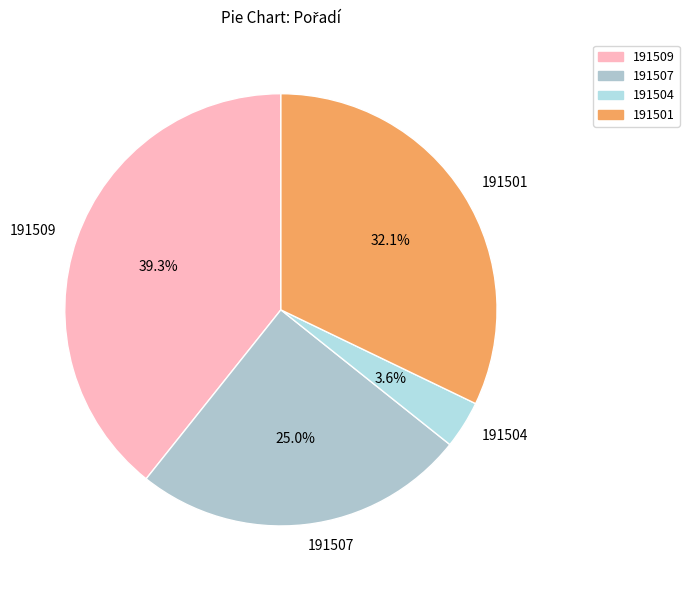

What percentage is the 191509 slice, to the nearest percent?

39%